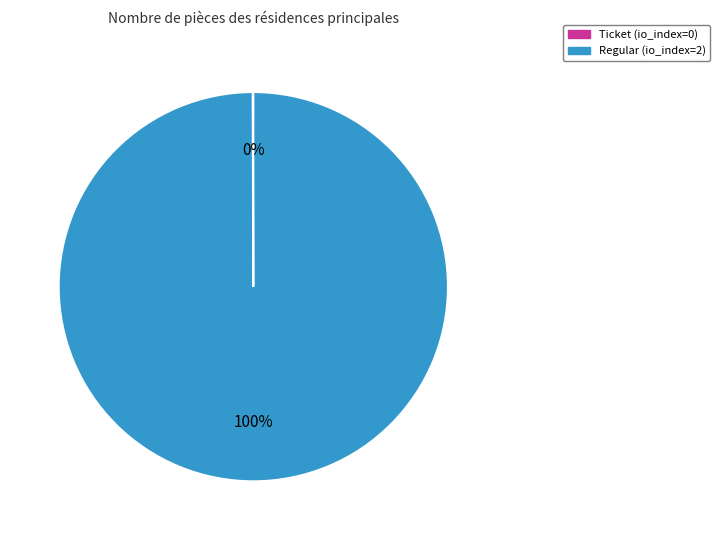

Is there any slice that represents more than half of the pie?

Yes